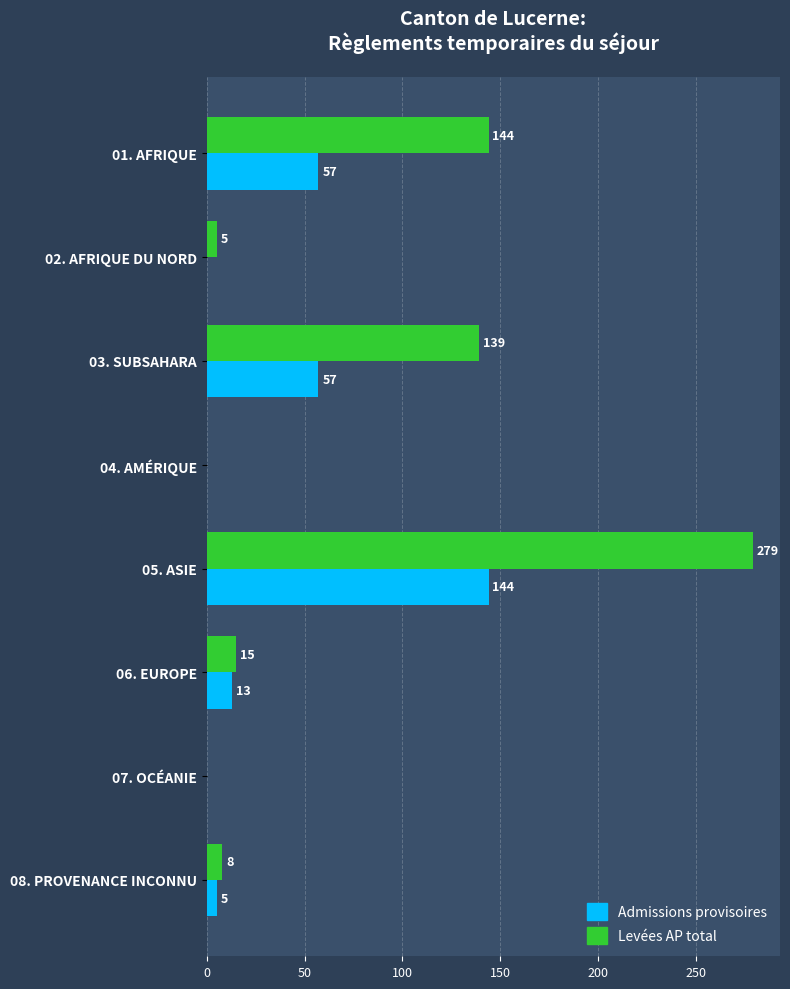

What is the sum of the Levées AP total values at 03. SUBSAHARA and 05. ASIE?

418